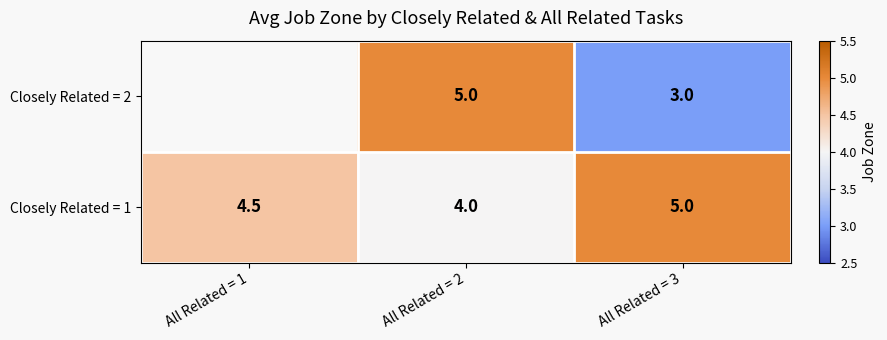

True or false: Closely Related = 1 has a value of 1.8 at All Related = 3.

False